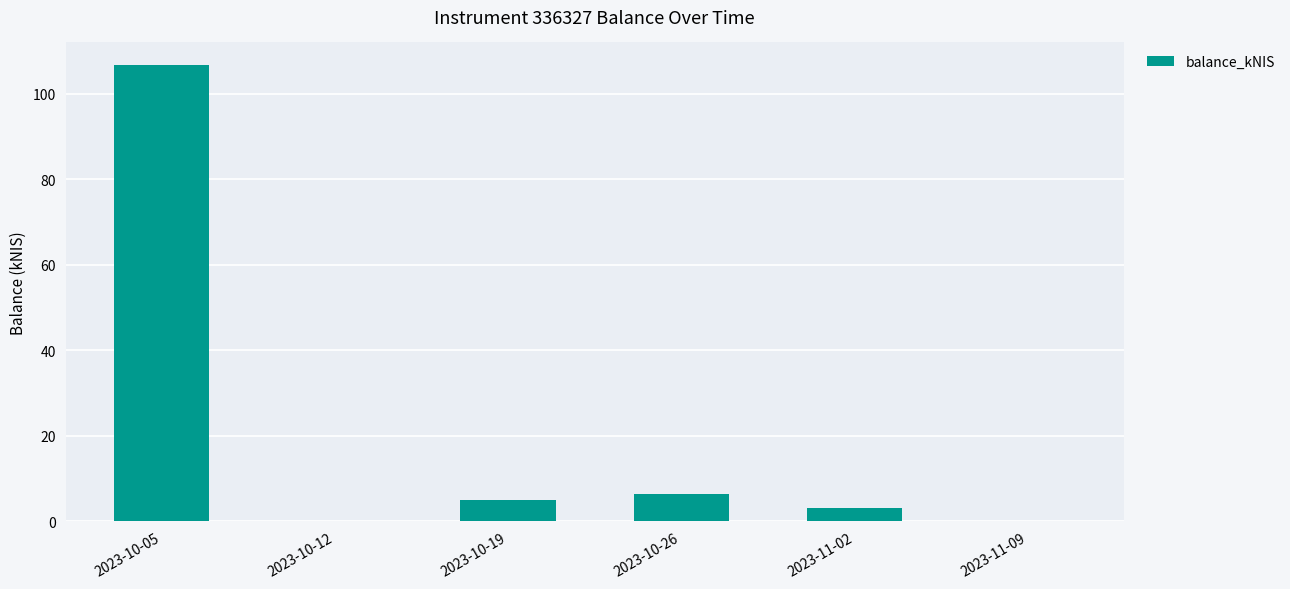

Which has a higher value, 2023-11-02 or 2023-10-26?

2023-10-26